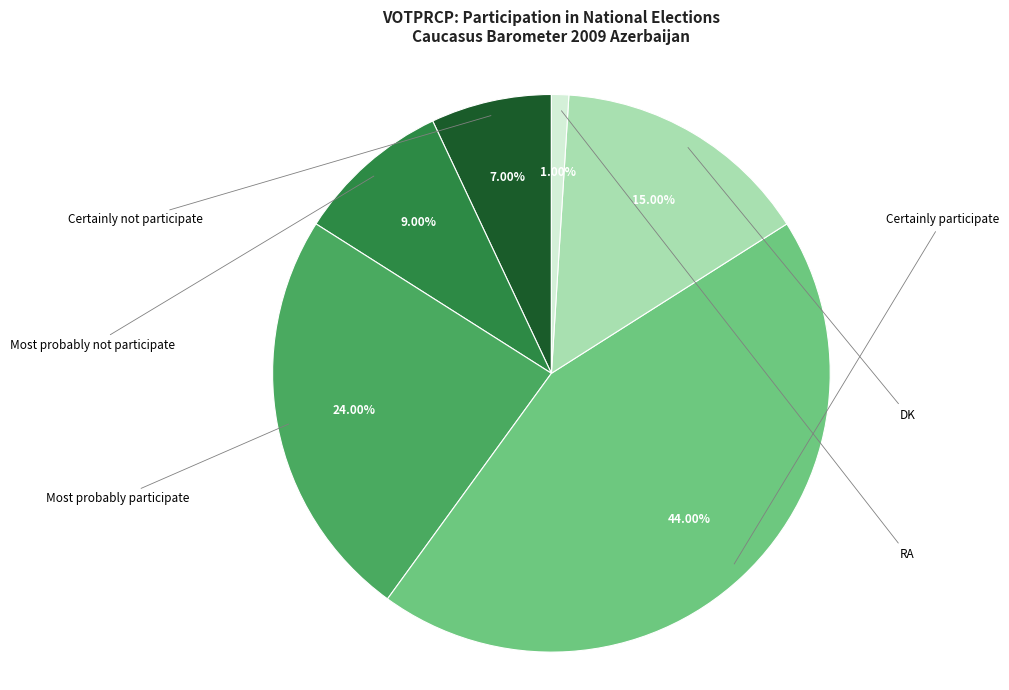

Is there a majority slice in this chart?

No